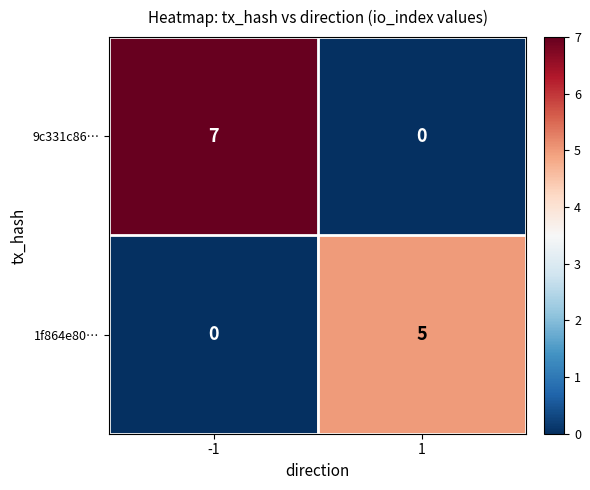

Which series has the largest total across all categories?

9c331c86…